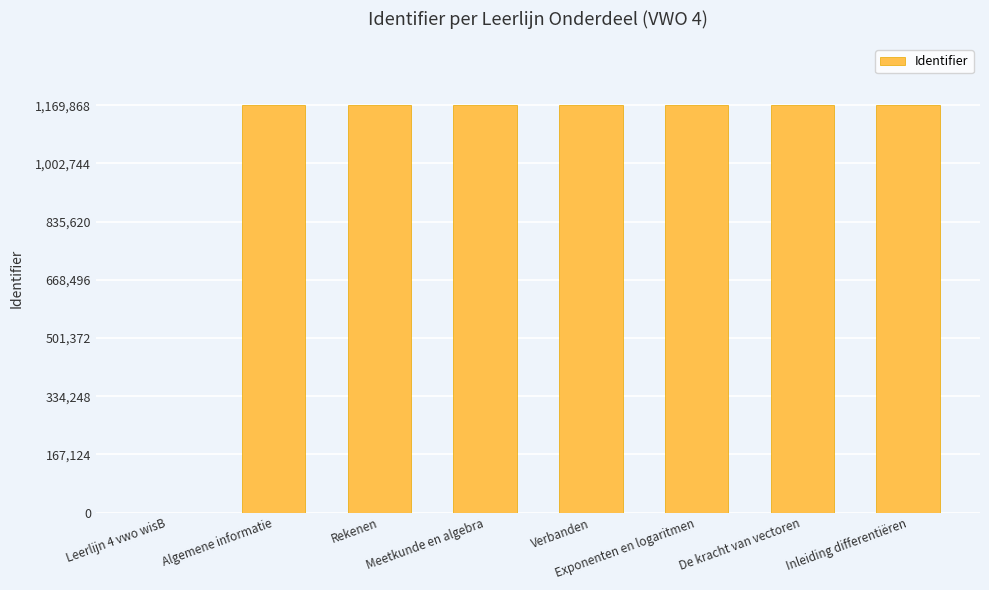

What is the maximum value shown in the chart?

1169868